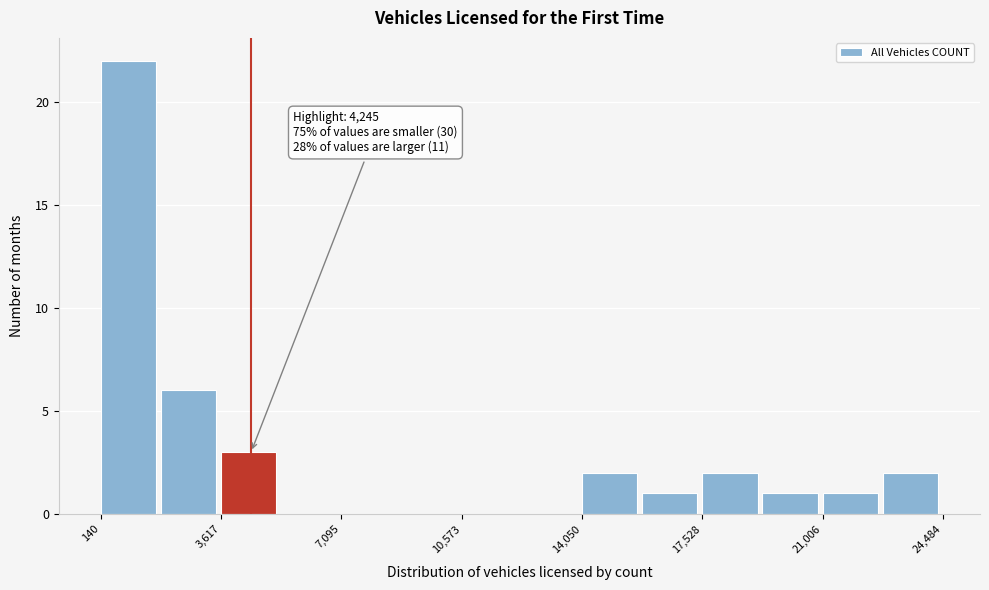

Around what value on the x-axis is the tallest bar? Give the approximate position of its centre, as read against the axis.

1000